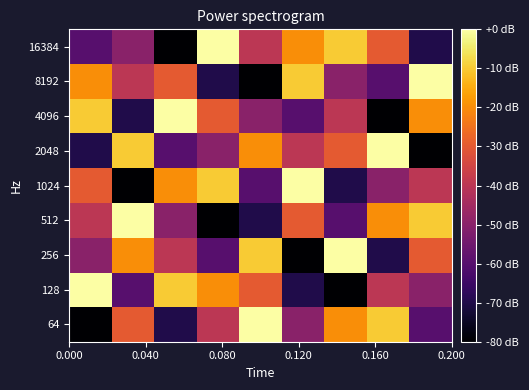

Reading left to right, what are all the values shown in this chart?

64: -80	-30	-70	-40	0	-50	-20	-10	-60
128: 0	-60	-10	-20	-30	-70	-80	-40	-50
256: -50	-20	-40	-60	-10	-80	0	-70	-30
512: -40	0	-50	-80	-70	-30	-60	-20	-10
1024: -30	-80	-20	-10	-60	0	-70	-50	-40
2048: -70	-10	-60	-50	-20	-40	-30	0	-80
4096: -10	-70	0	-30	-50	-60	-40	-80	-20
8192: -20	-40	-30	-70	-80	-10	-50	-60	0
16384: -60	-50	-80	0	-40	-20	-10	-30	-70